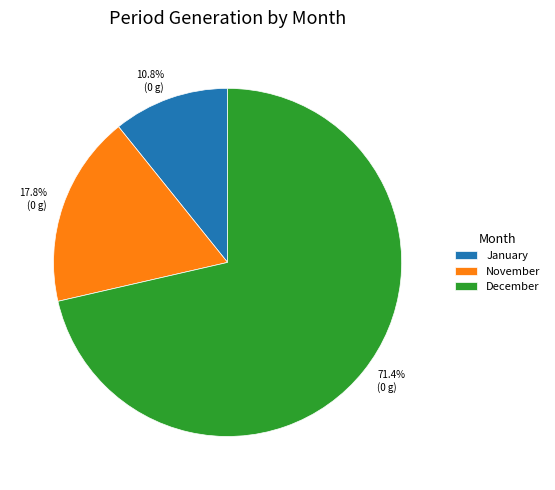

To the nearest percent, what is the difference between the largest and smallest slice percentages?

61%